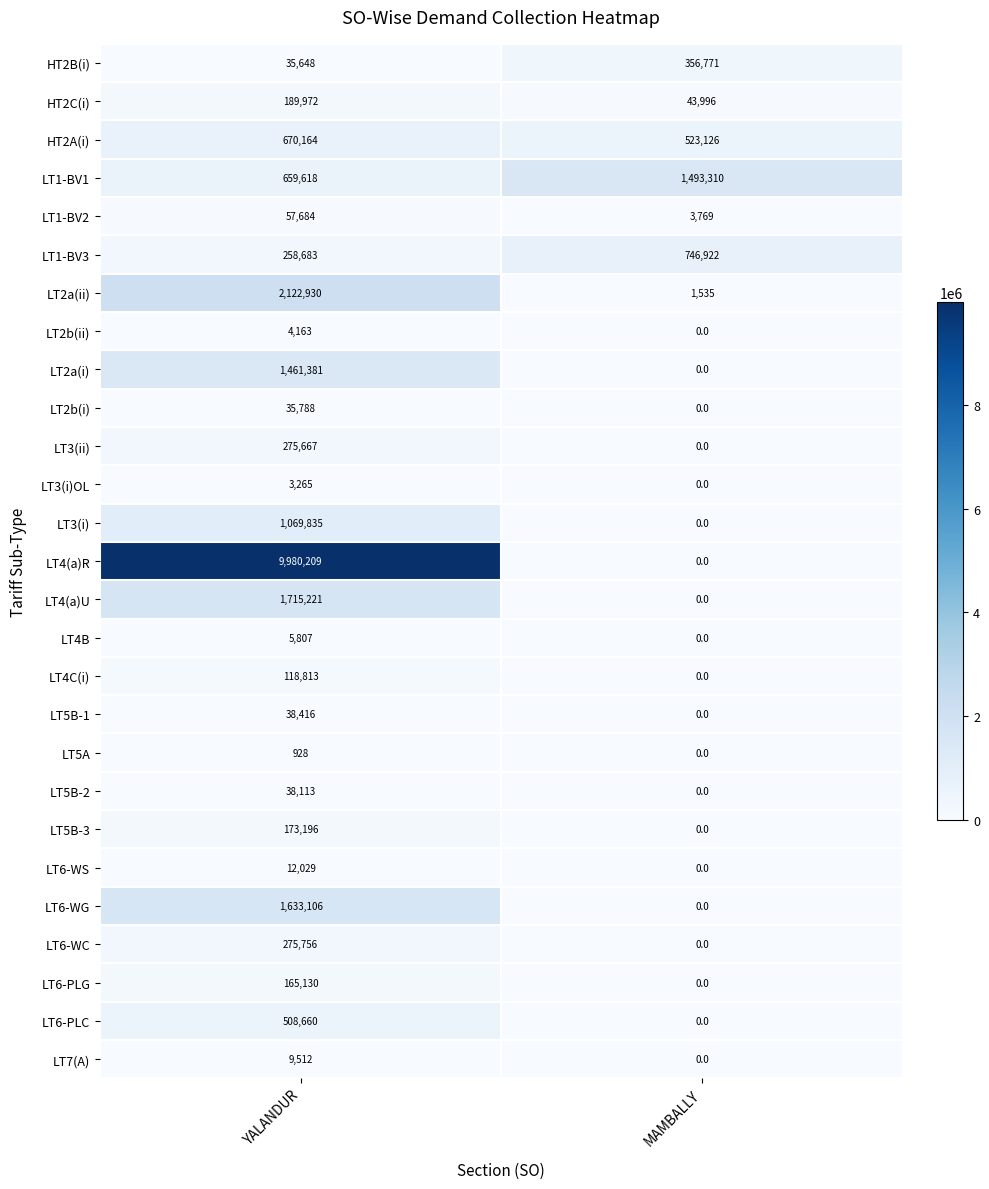

At how many categories does at least one series exceed 8901330?

1